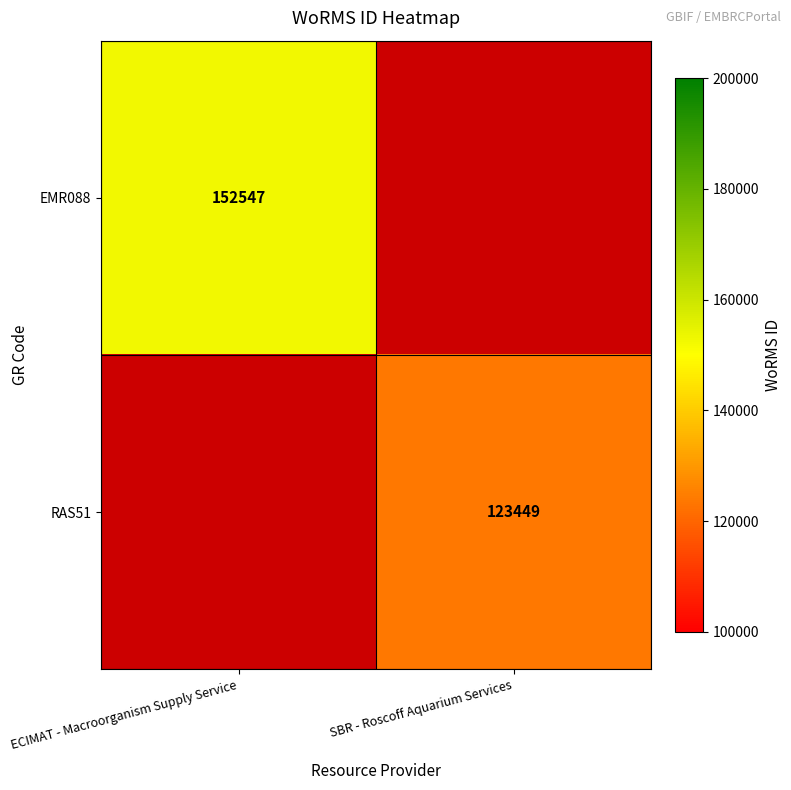

Which category has the lowest value across all series?

SBR - Roscoff Aquarium Services